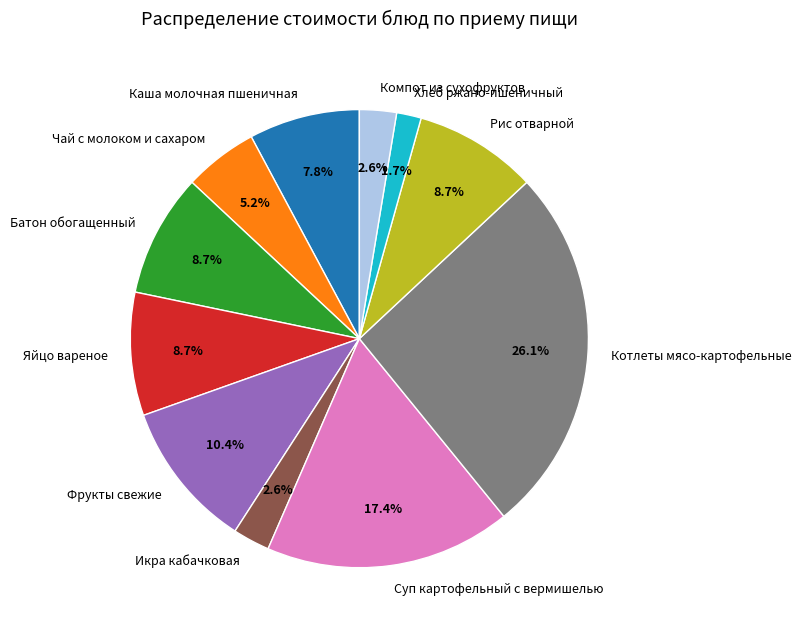

Between Хлеб ржано-пшеничный and Чай с молоком и сахаром, which is larger?

Чай с молоком и сахаром